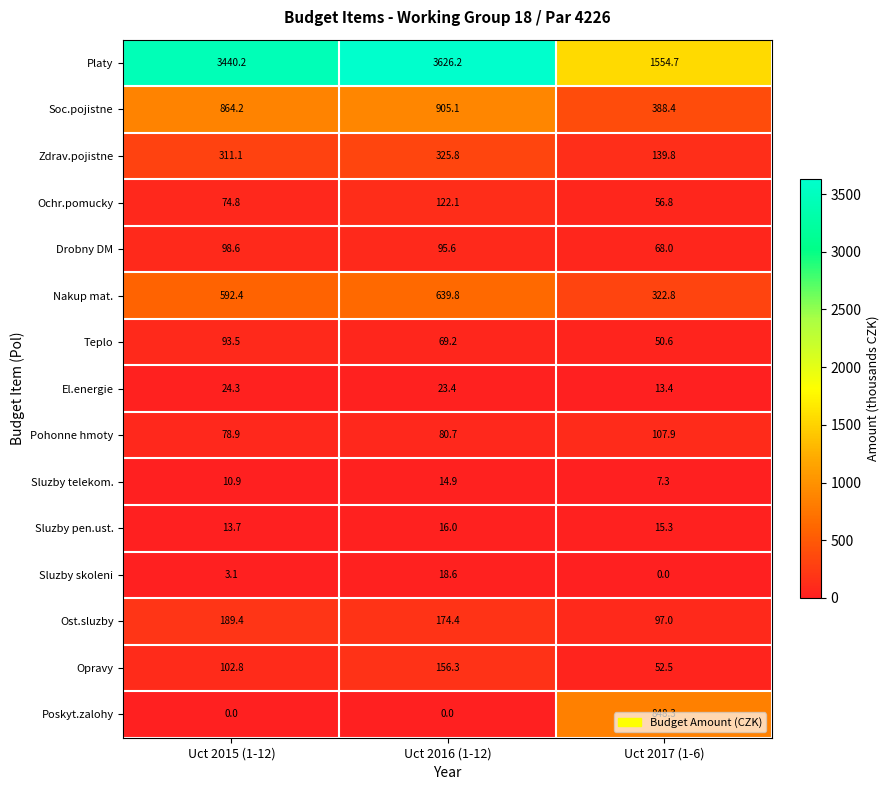

What is the average value of the Soc.pojistne series?

719.2